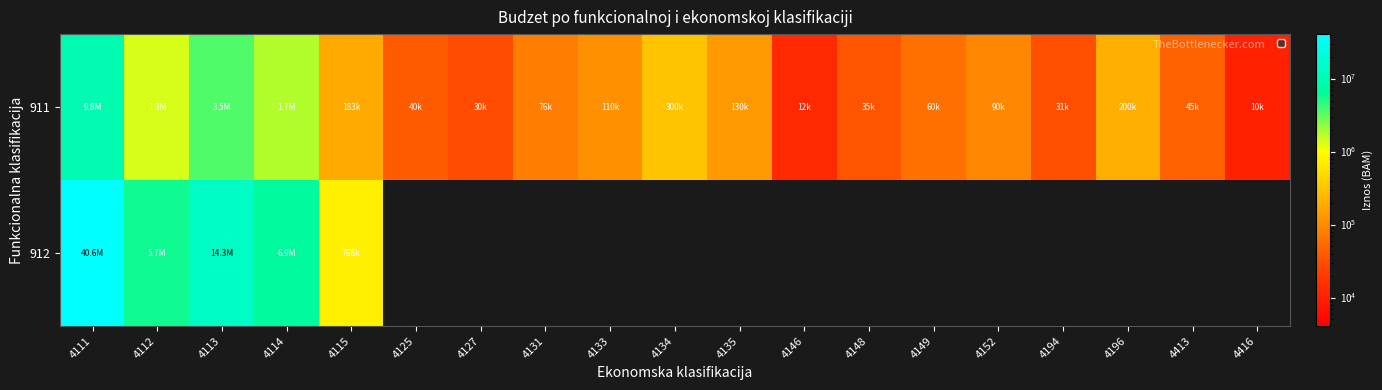

What is the difference between the highest and lowest values at 4146?

12000.0